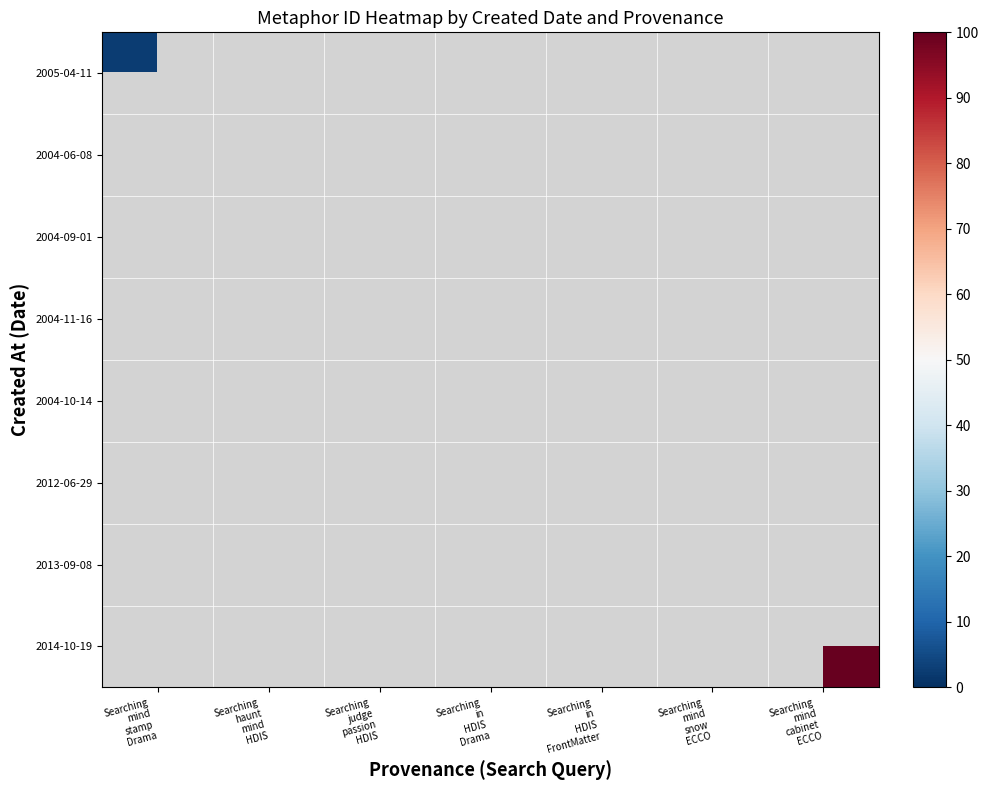

True or false: 2014-10-19 has a value of 100.0 at Searching mind cabinet ECCO.

True